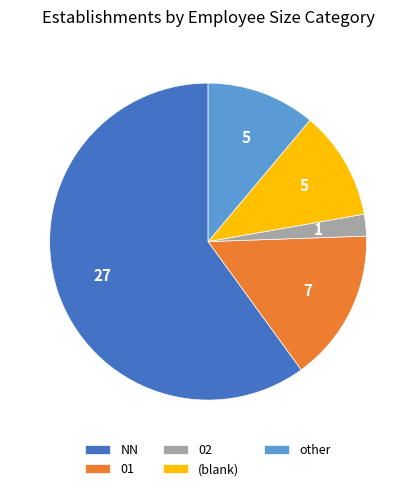

Do 01 and 02 together represent more than half of the pie?

No